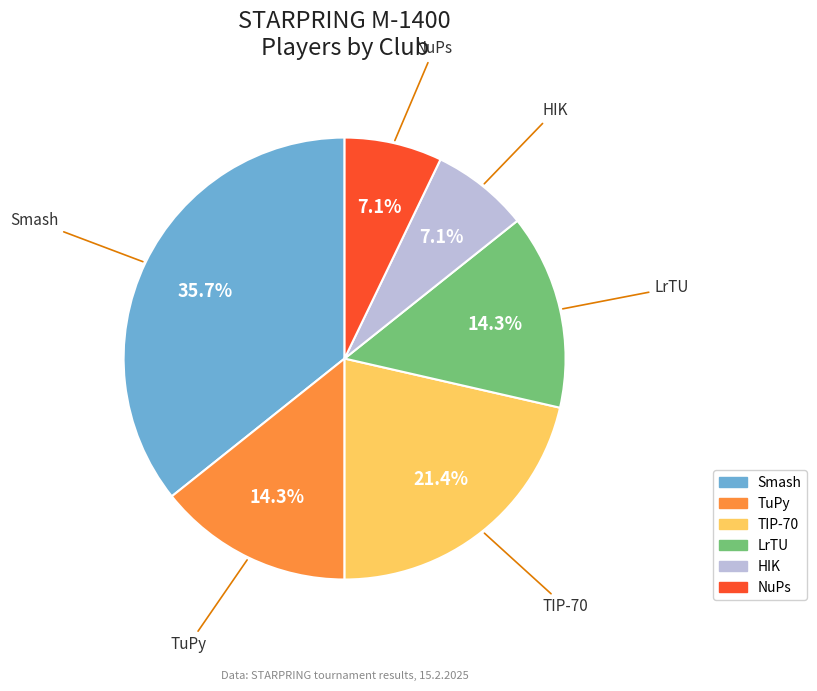

Count the number of slices in the pie.

6